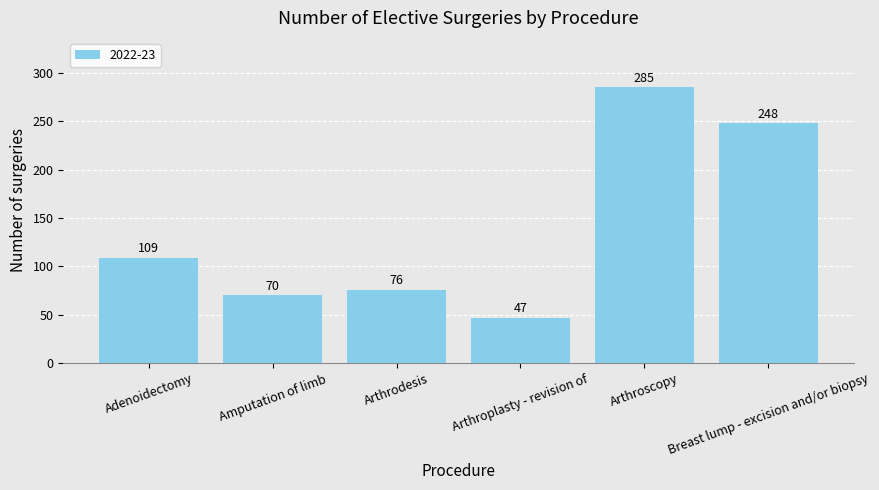

Approximately how many times larger is the value at Arthroplasty - revision of compared to Adenoidectomy?

0.4